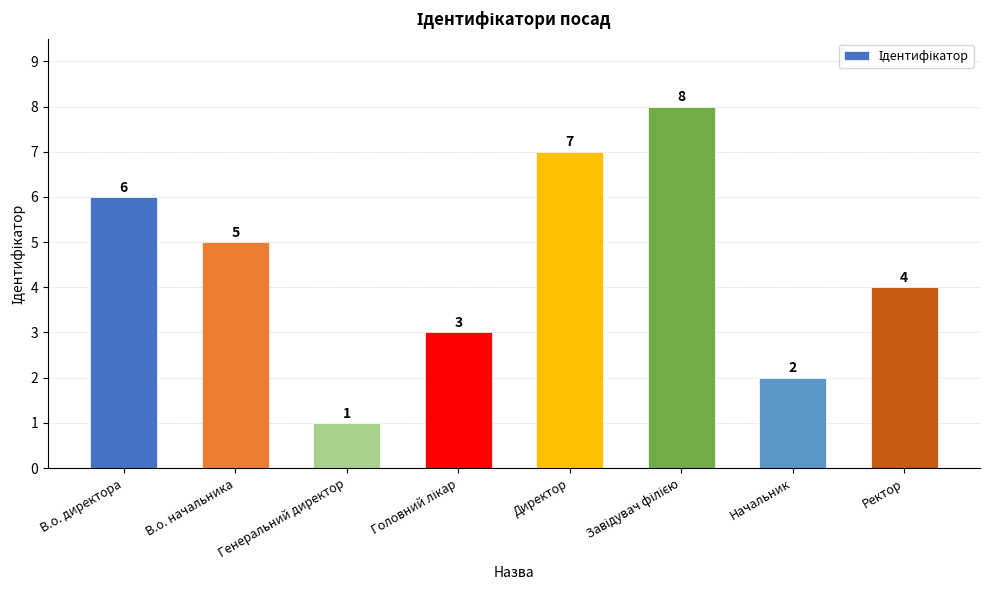

What is the difference between the maximum and second lowest values?

6